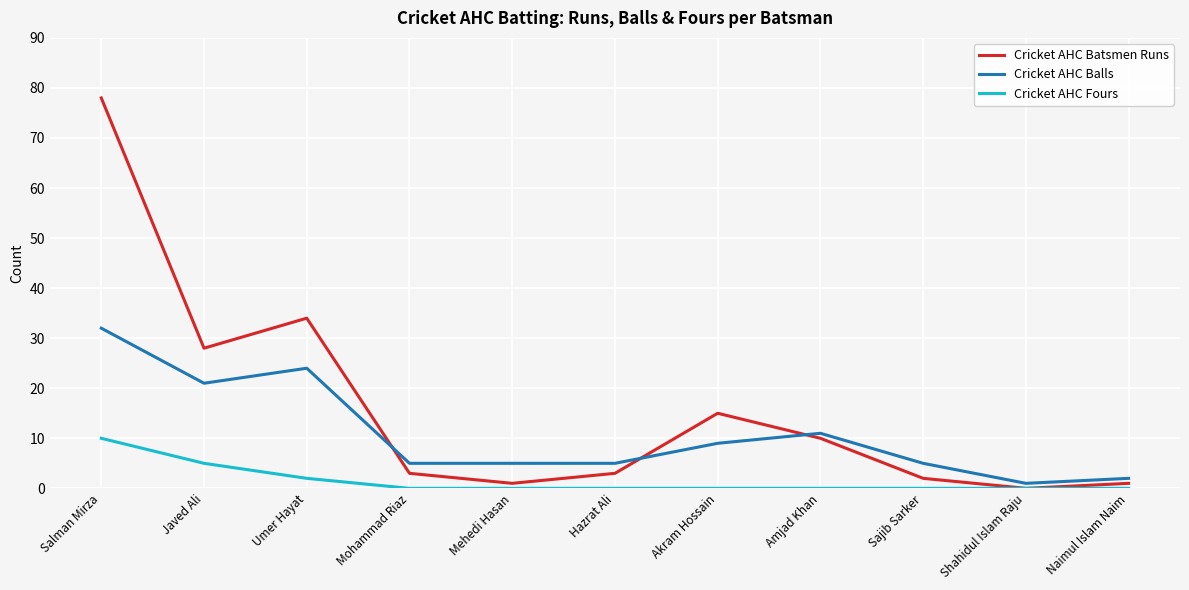

Reading left to right, transcribe all the data shown in this chart.

Cricket AHC Batsmen Runs: Salman Mirza=78	Javed Ali=28	Umer Hayat=34	Mohammad Riaz=3	Mehedi Hasan=1	Hazrat Ali=3	Akram Hossain=15	Amjad Khan=10	Sajib Sarker=2	Shahidul Islam Raju=0	Naimul Islam Naim=1
Cricket AHC Balls: Salman Mirza=32	Javed Ali=21	Umer Hayat=24	Mohammad Riaz=5	Mehedi Hasan=5	Hazrat Ali=5	Akram Hossain=9	Amjad Khan=11	Sajib Sarker=5	Shahidul Islam Raju=1	Naimul Islam Naim=2
Cricket AHC Fours: Salman Mirza=10	Javed Ali=5	Umer Hayat=2	Mohammad Riaz=0	Mehedi Hasan=0	Hazrat Ali=0	Akram Hossain=0	Amjad Khan=0	Sajib Sarker=0	Shahidul Islam Raju=0	Naimul Islam Naim=0